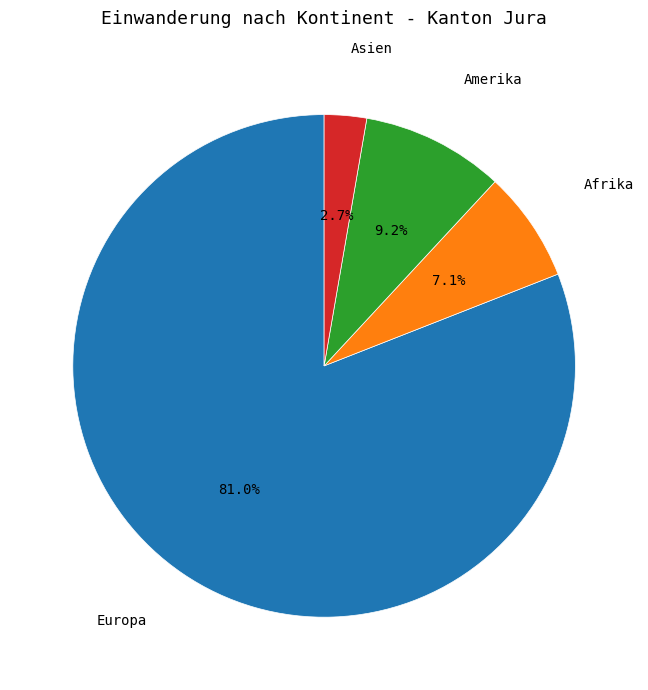

To the nearest percent, what is the difference between the Europa and Afrika slice percentages?

74%